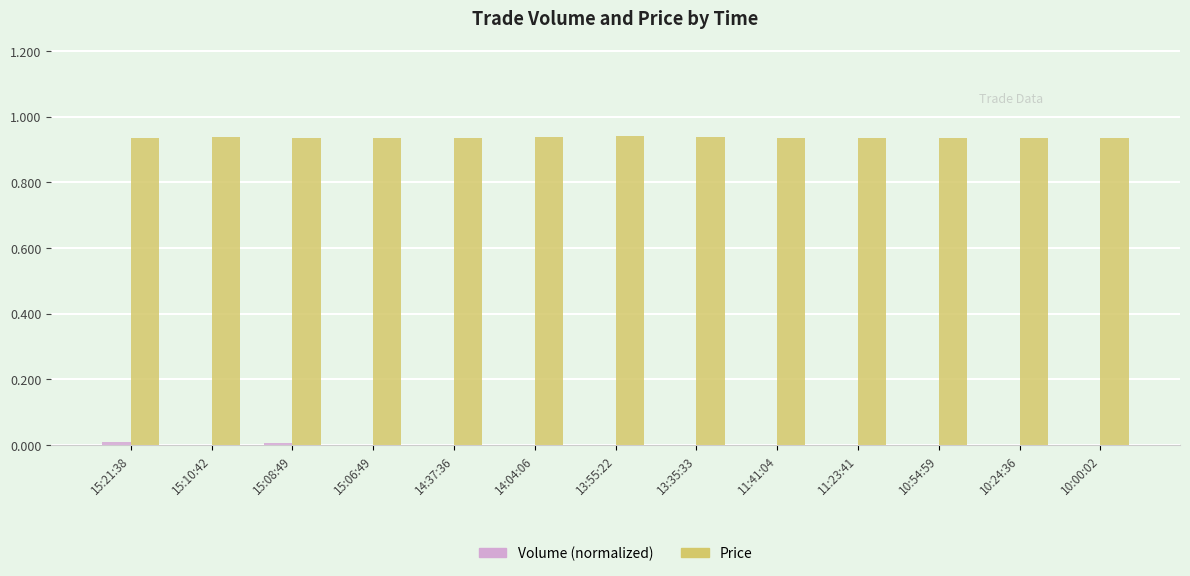

True or false: Price has a value of 1.3 at 15:06:49.

False